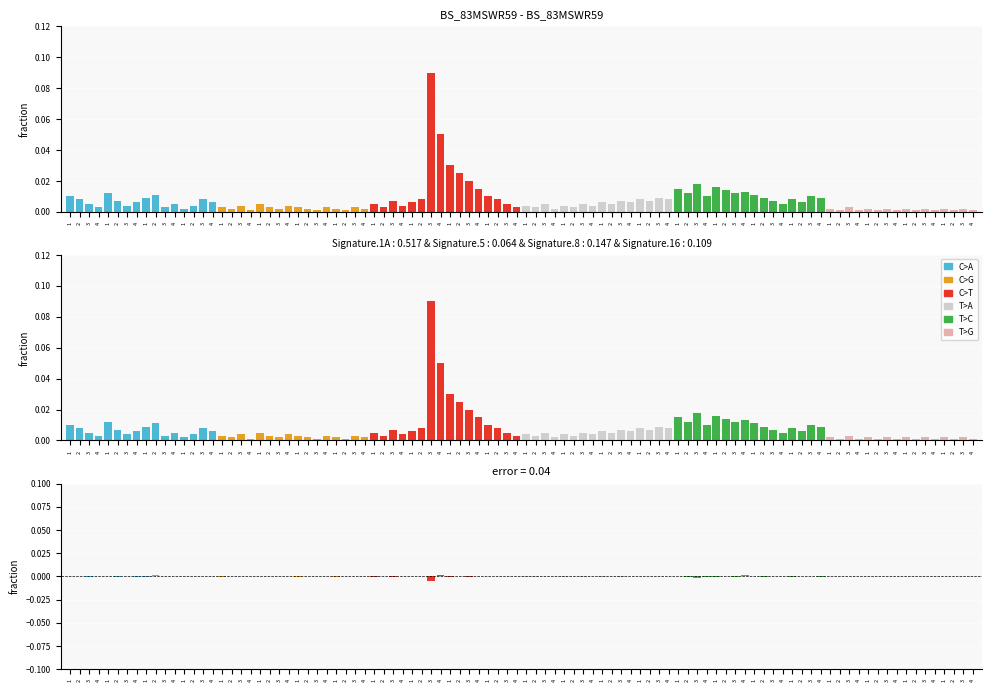

How many bars are there in each group?

6